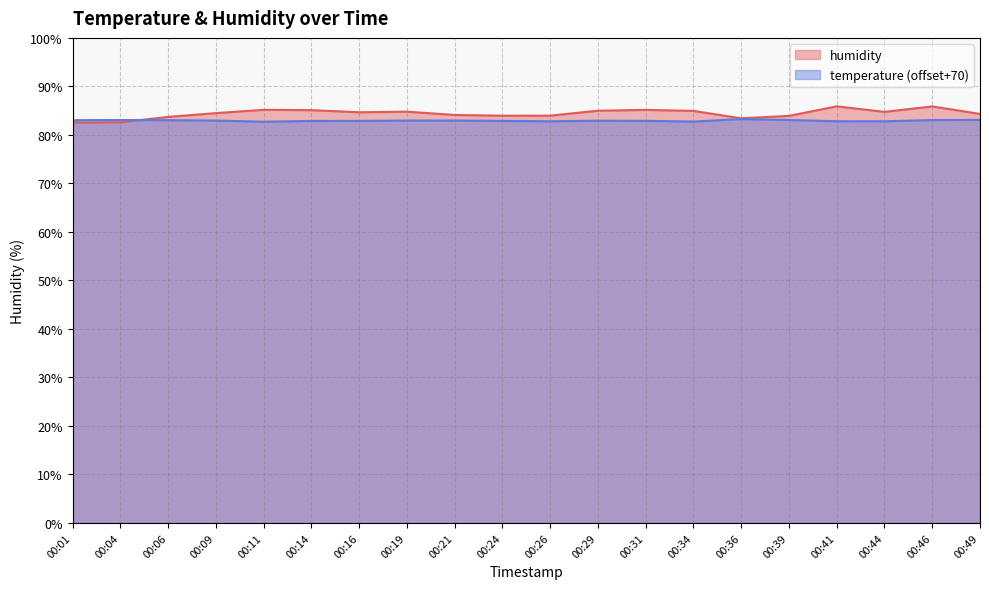

How many times do humidity and temperature cross each other?

1